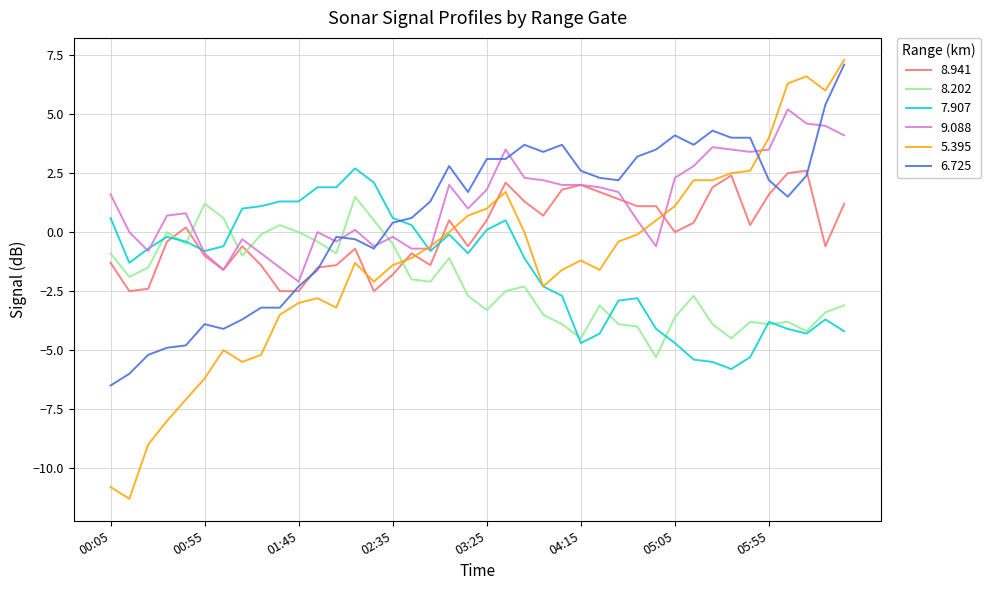

True or false: 9.088 and 8.202 intersect in this chart.

True